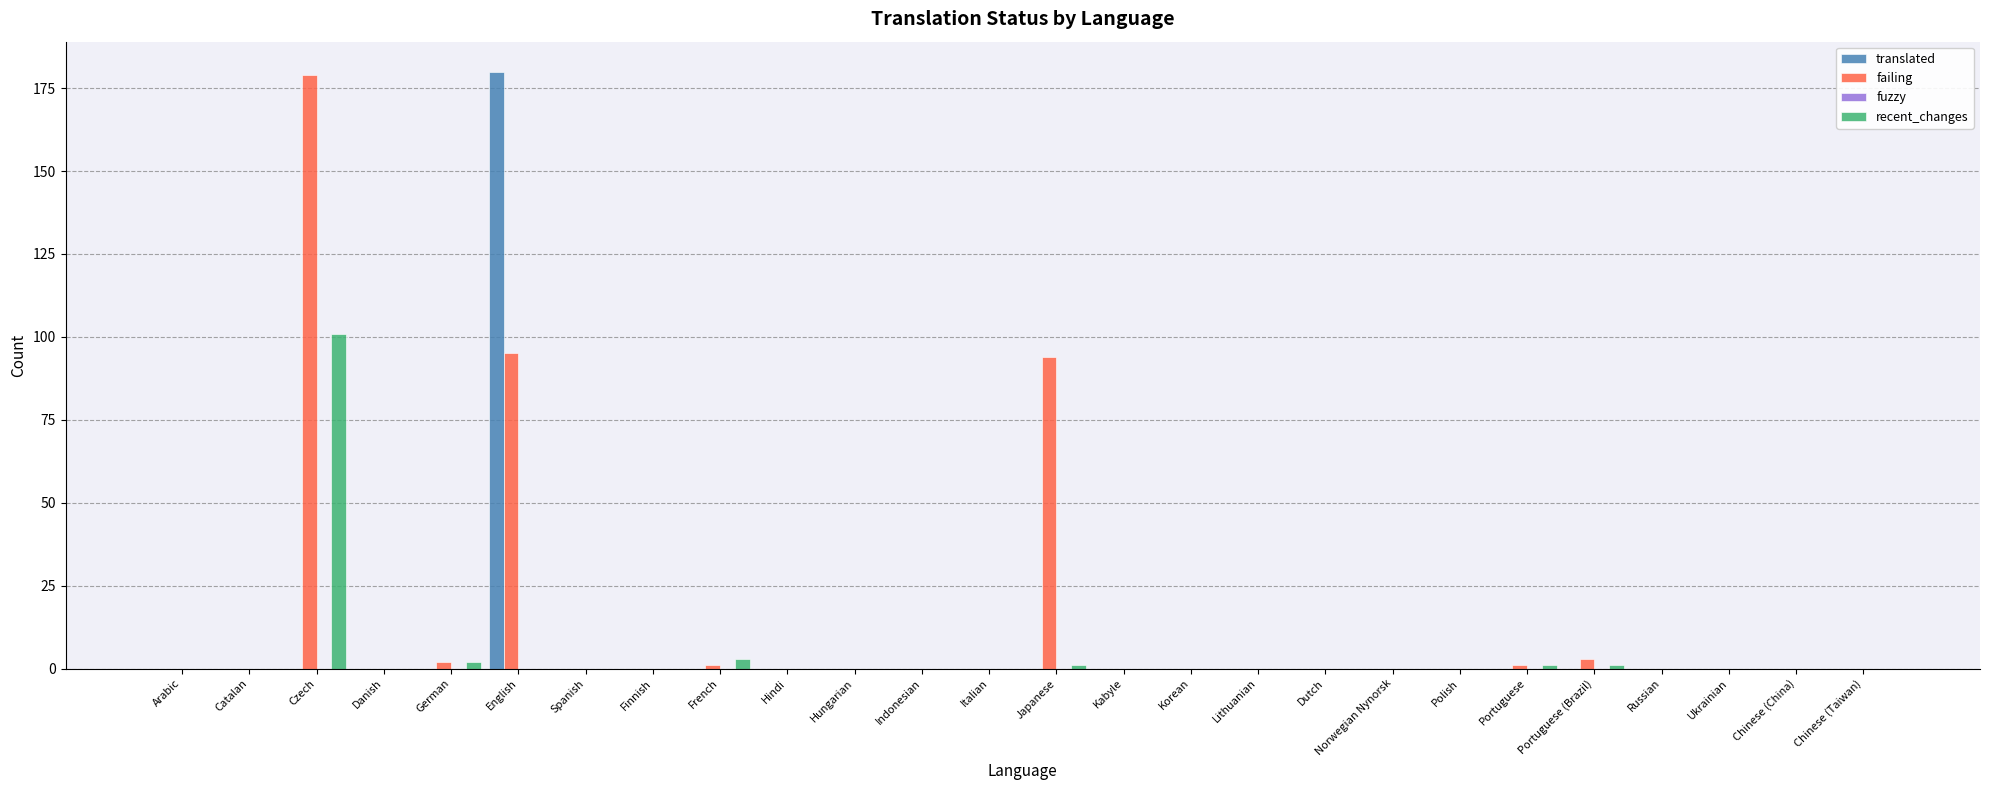

What is the sum of all failing values?

375